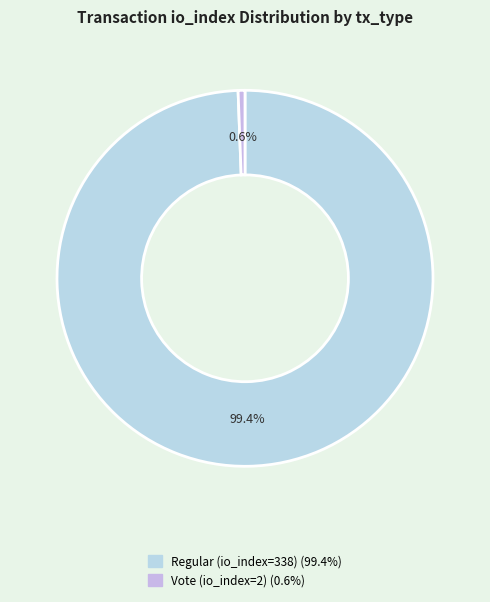

To the nearest percent, what portion does Vote (io_index=2) represent?

1%